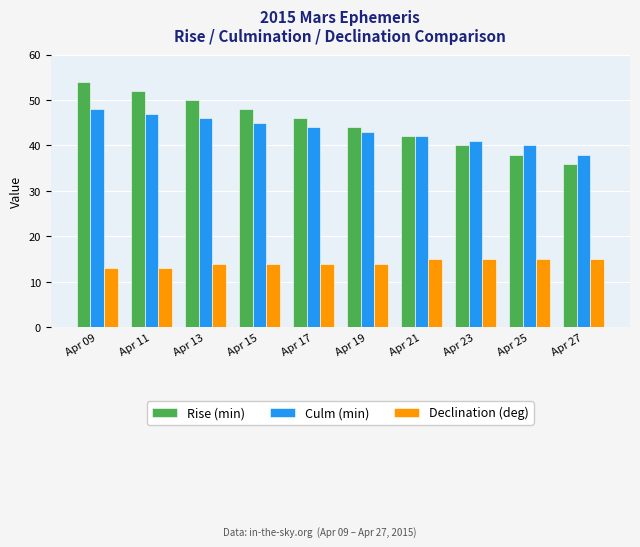

What is the sum of all Declination (deg) values?

142